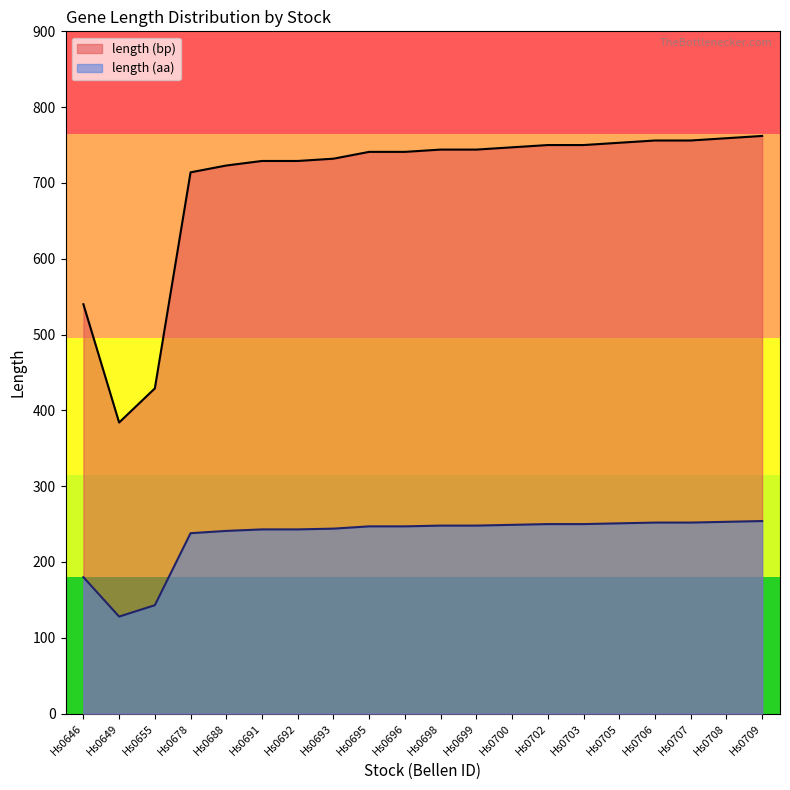

List the labels in order of length (aa) value, largest first.

Hs0709, Hs0708, Hs0706, Hs0707, Hs0705, Hs0702, Hs0703, Hs0700, Hs0698, Hs0699, Hs0695, Hs0696, Hs0693, Hs0691, Hs0692, Hs0688, Hs0678, Hs0646, Hs0655, Hs0649